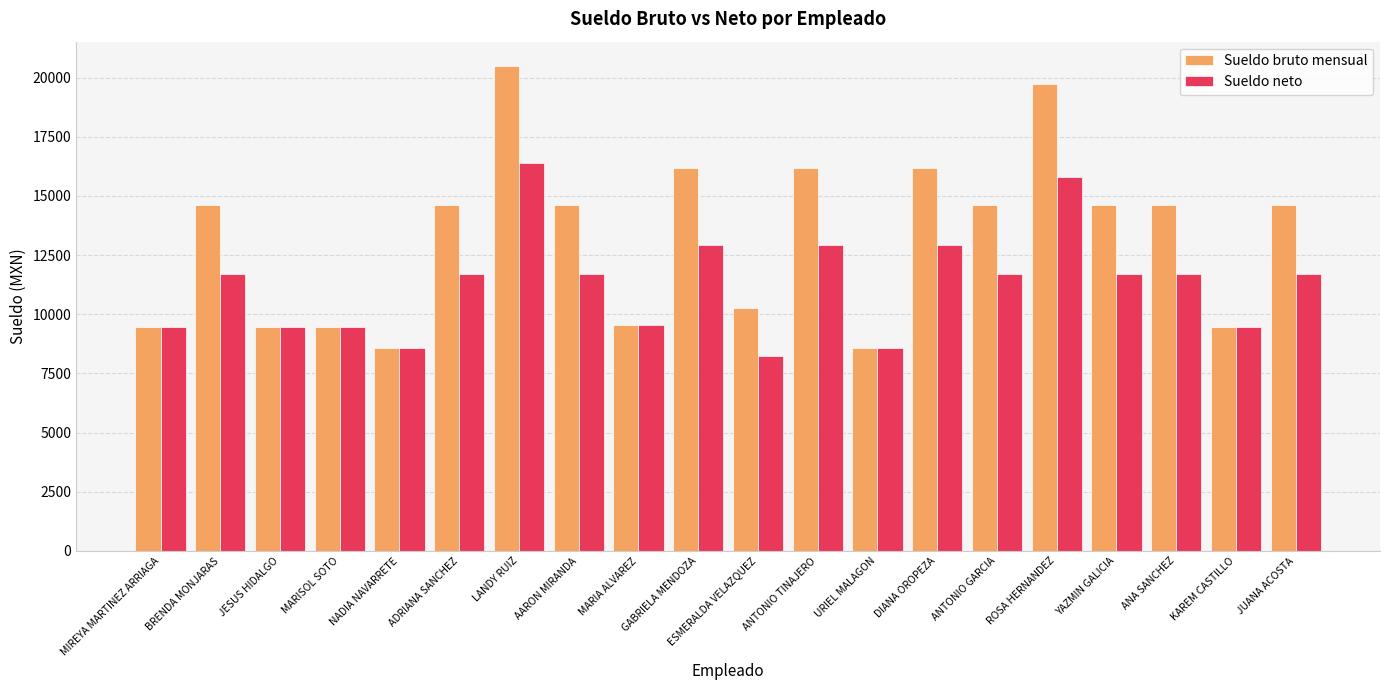

Rank the series by their average value, from highest to lowest.

Sueldo bruto mensual, Sueldo neto